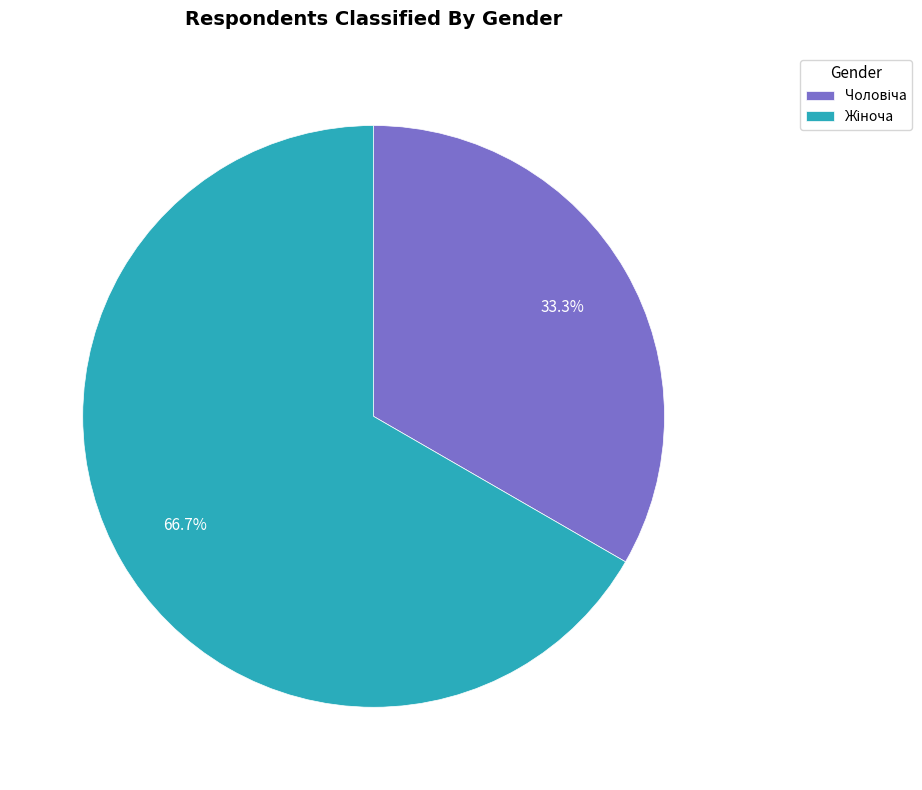

Count the number of slices in the pie.

2